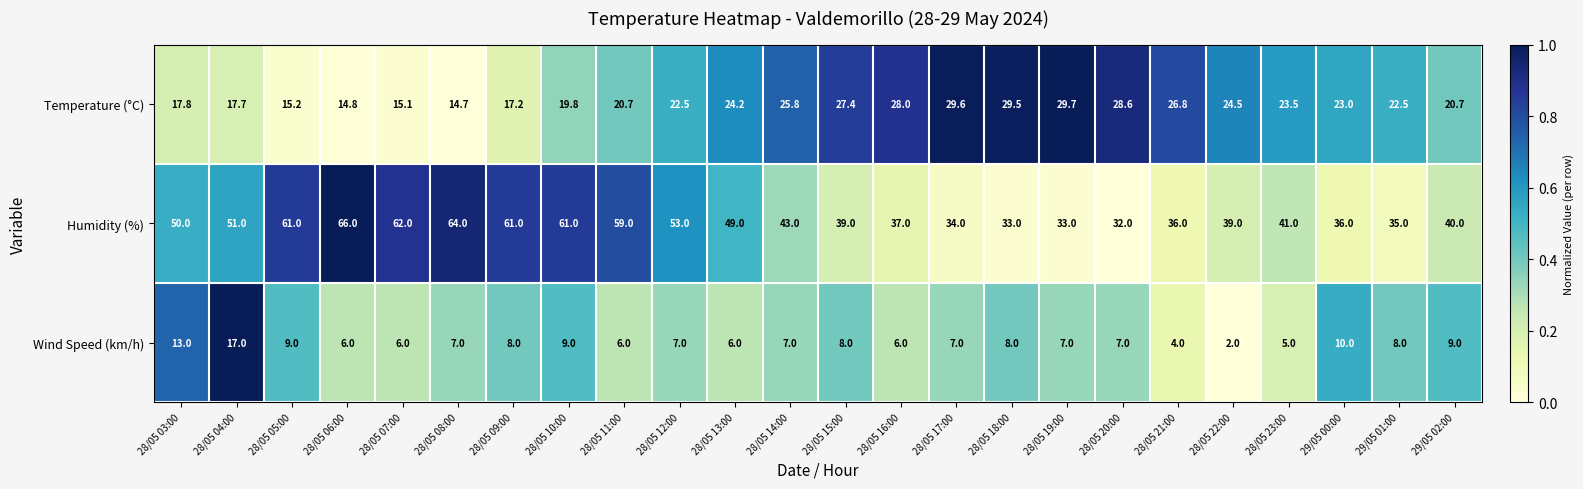

What is the difference between the Wind Speed (km/h) values at 29/05 00:00 and 28/05 22:00?

8.0